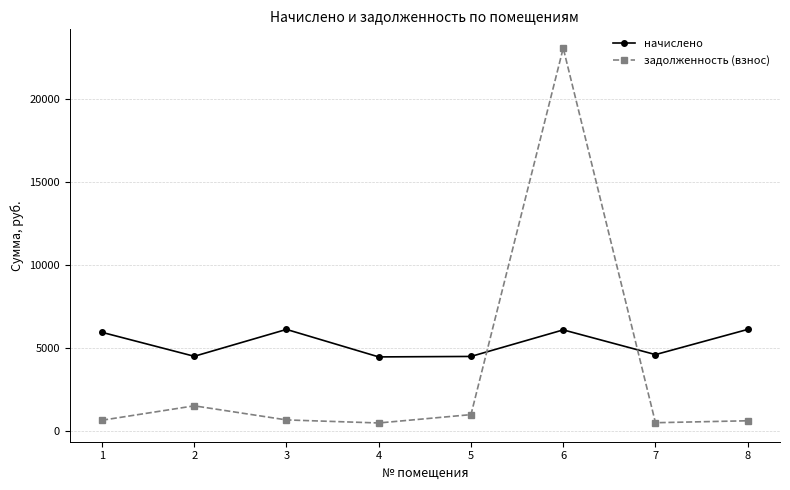

What are all the series names shown in the legend?

начислено, задолженность (взнос)